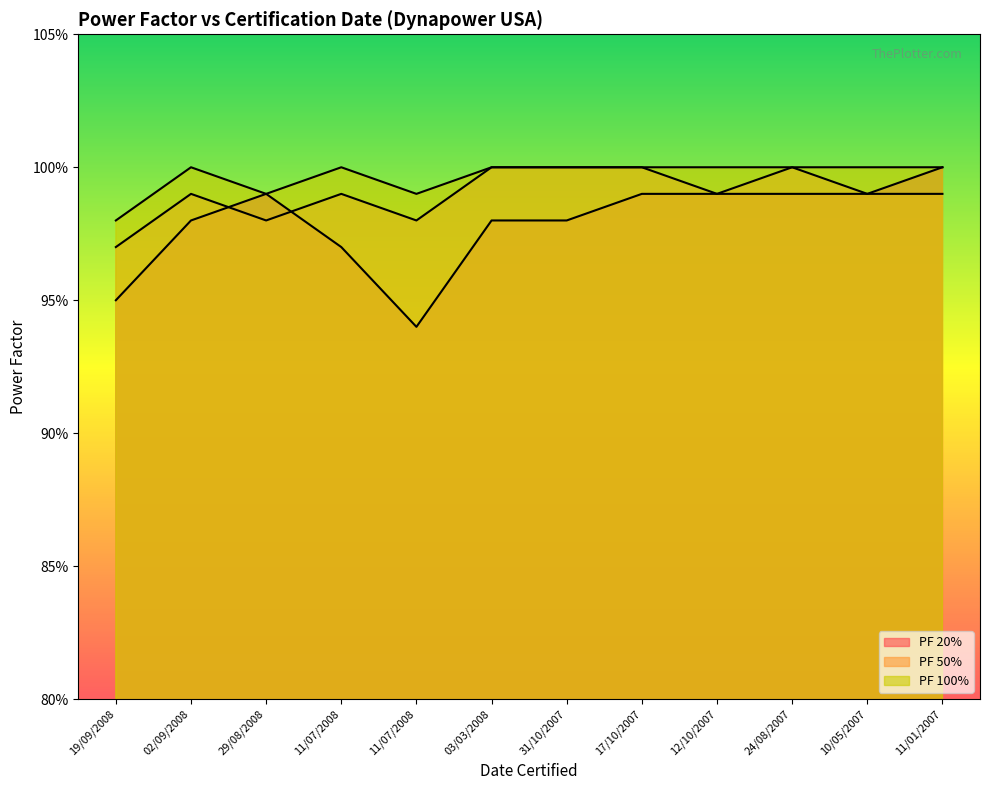

List the series in order of their peak value, lowest first.

PF 20%, PF 50%, PF 100%